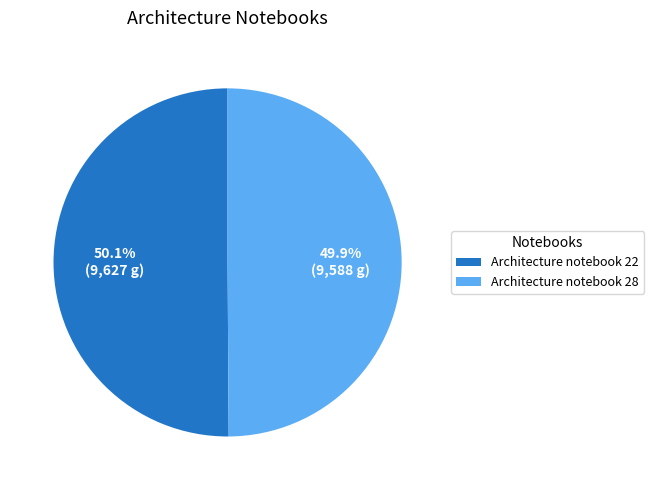

Count the number of slices in the pie.

2